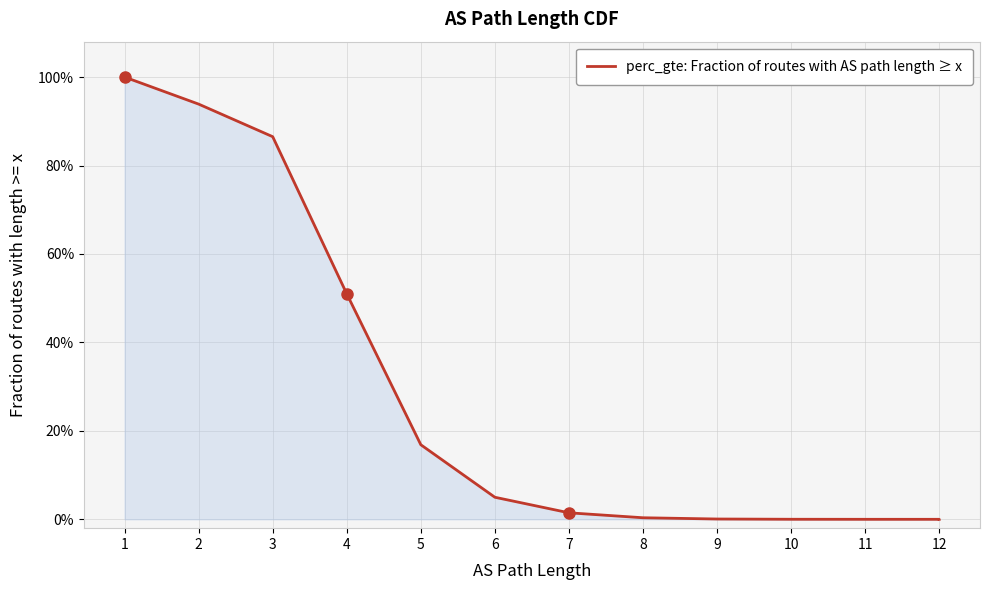

Is it true that the value at 6 is 0.1?

False